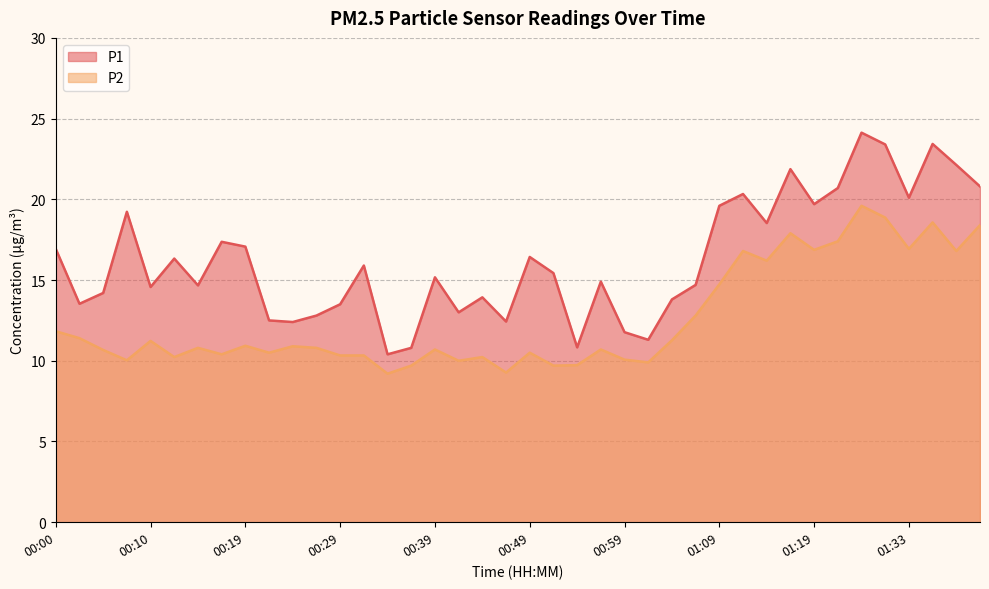

Does the chart display data point markers on the line(s)?

No